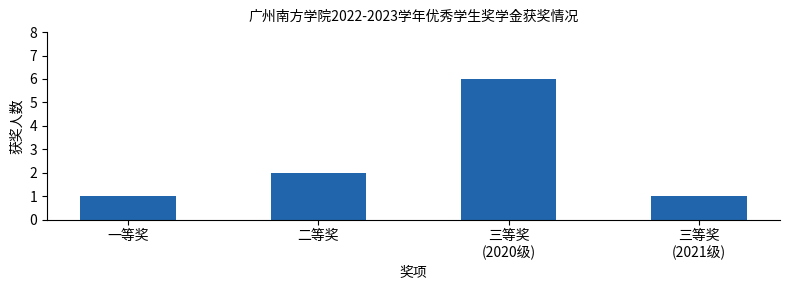

How many bars are there in total?

4